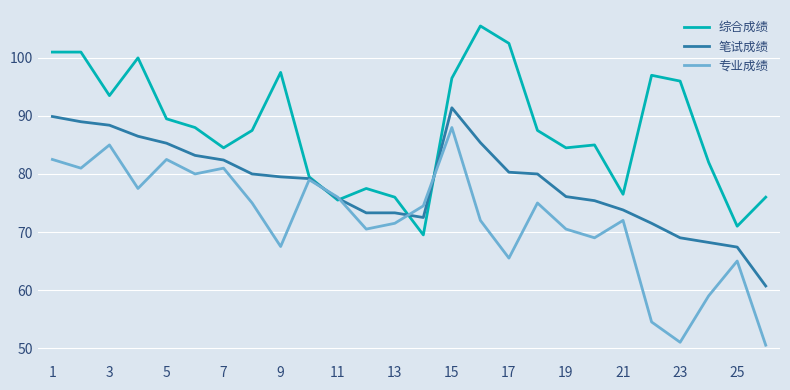

Does the chart display data point markers on the line(s)?

No